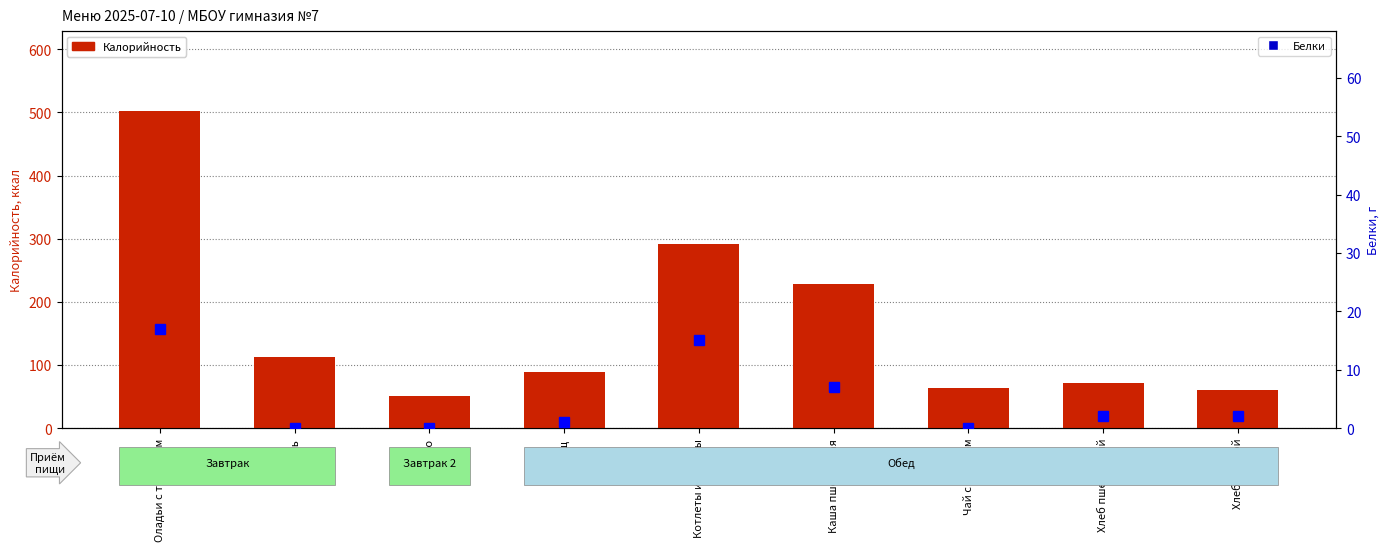

What is the difference between the maximum and minimum values in the Белки series?

17